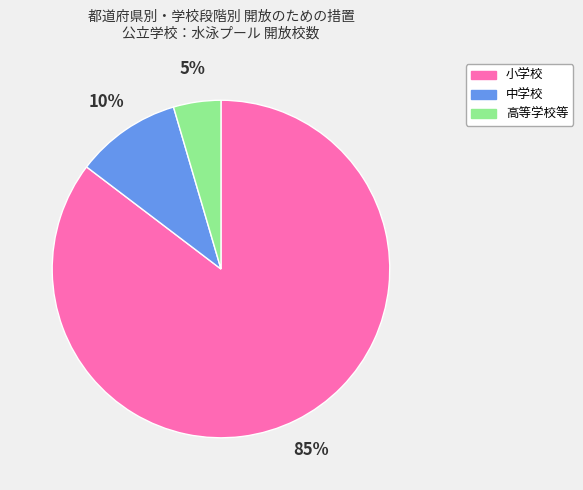

Which slice is the smallest?

高等学校等